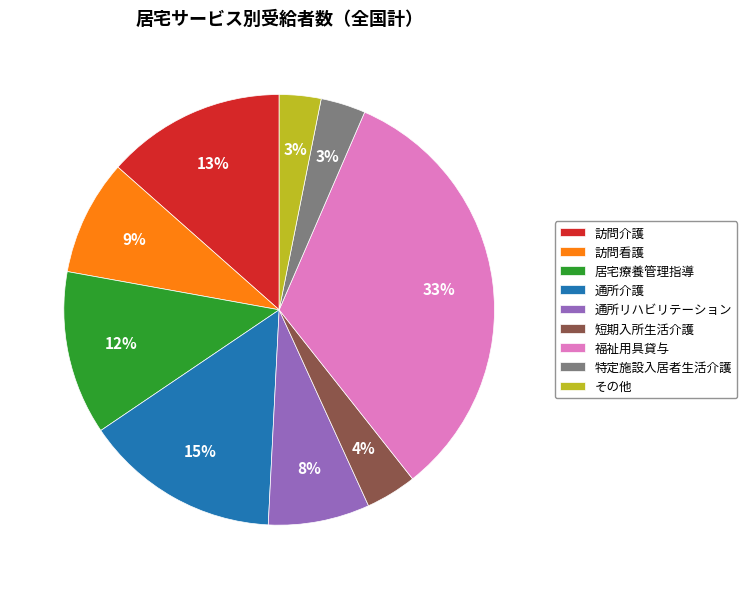

Is there any slice that represents more than half of the pie?

No